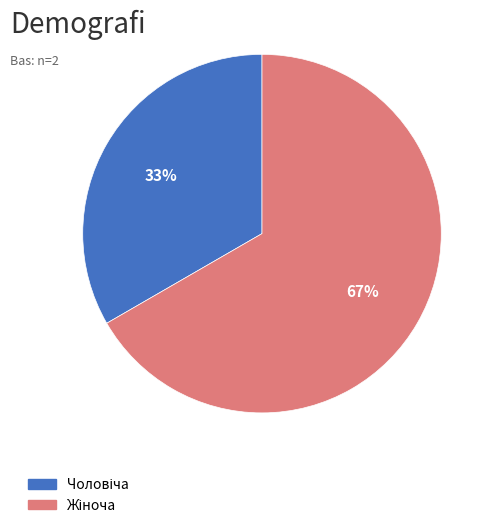

How many slices are in this pie chart?

2